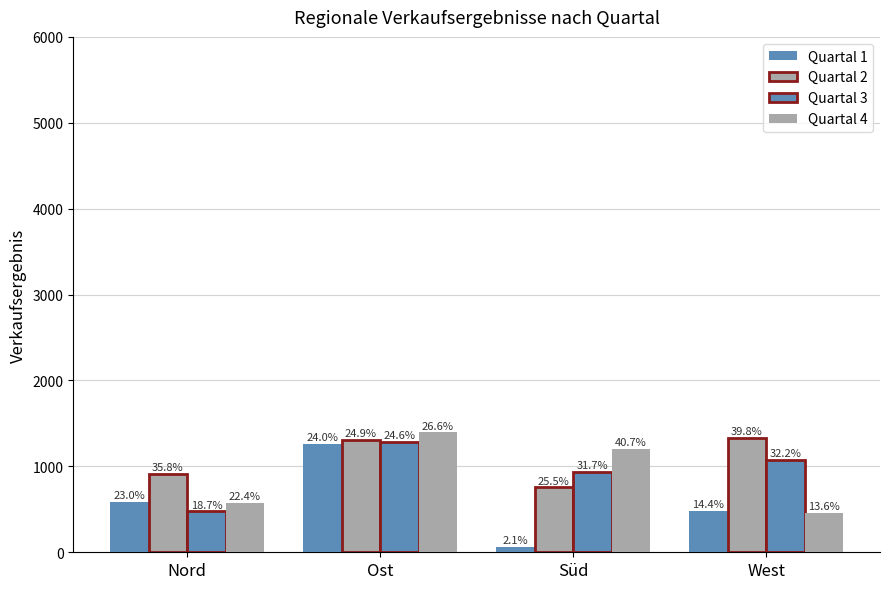

Reading left to right, extract all data points from this chart.

Quartal 1: Nord=588	Ost=1258	Süd=61	West=483
Quartal 2: Nord=914	Ost=1307	Süd=756	West=1333
Quartal 3: Nord=478	Ost=1289	Süd=938	West=1080
Quartal 4: Nord=572	Ost=1395	Süd=1204	West=455